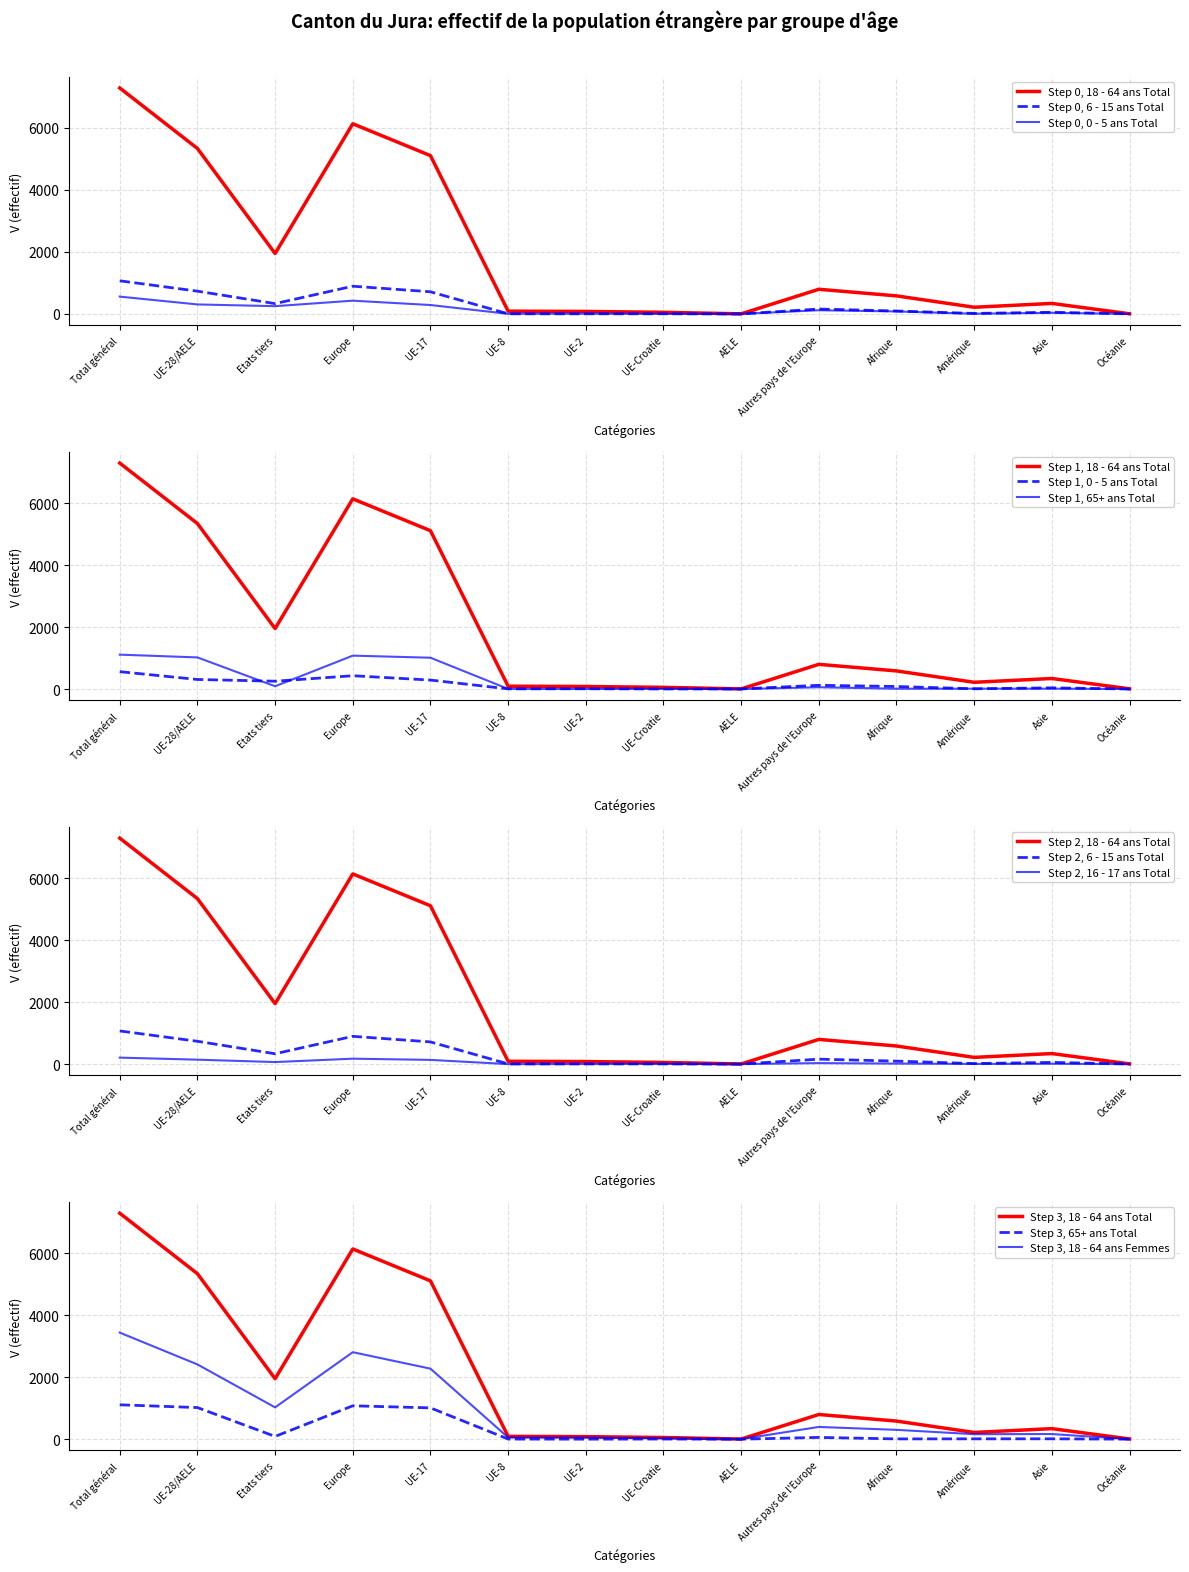

What position from the left is UE-8?

6